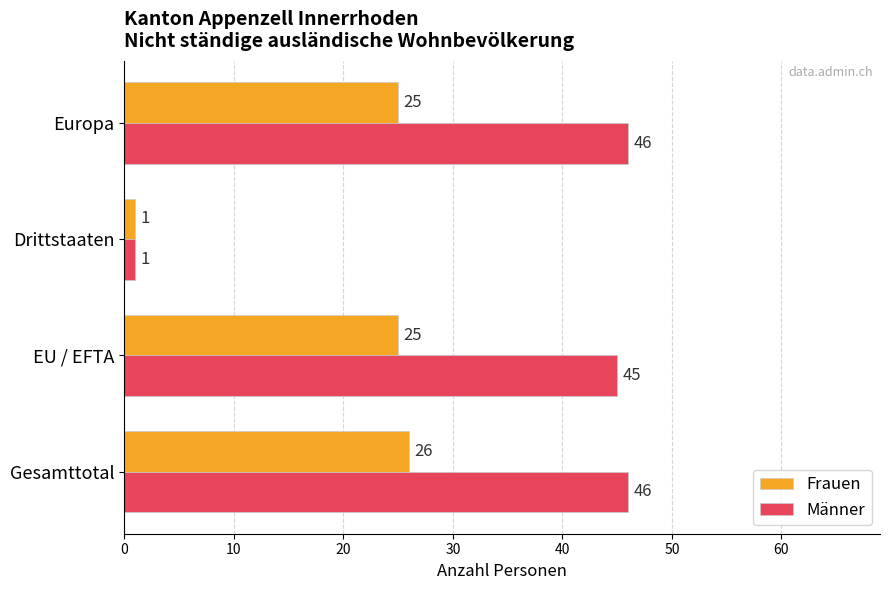

List the series in order of their overall mean, highest first.

Männer, Frauen